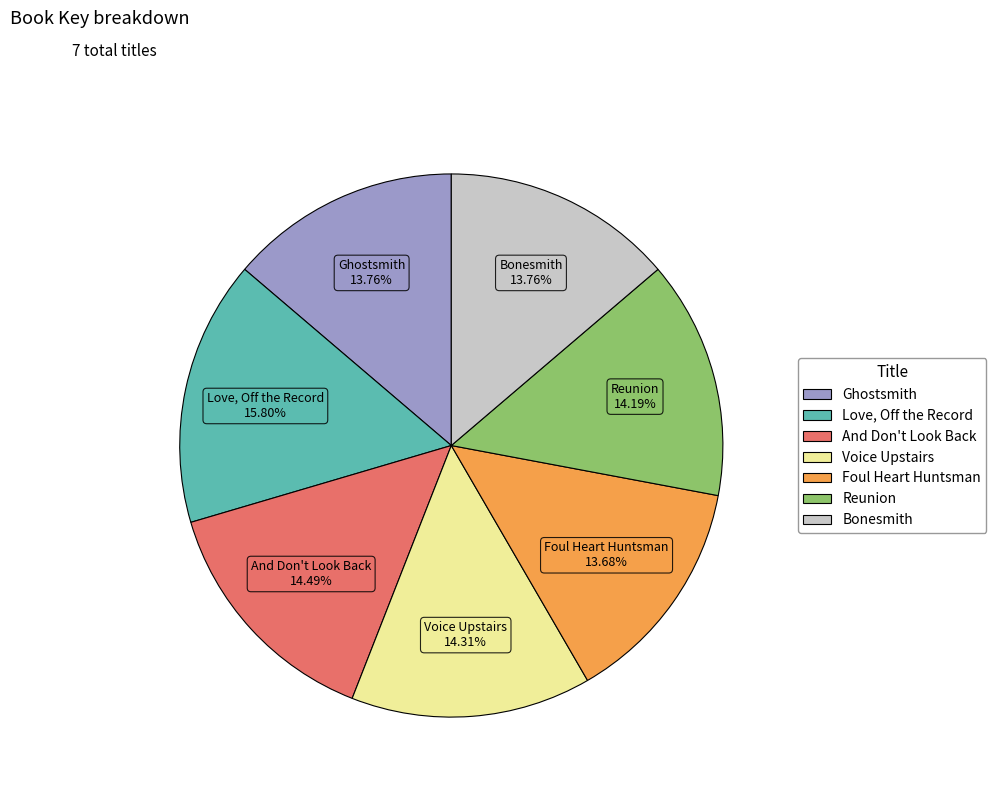

Does any single category account for the majority?

No